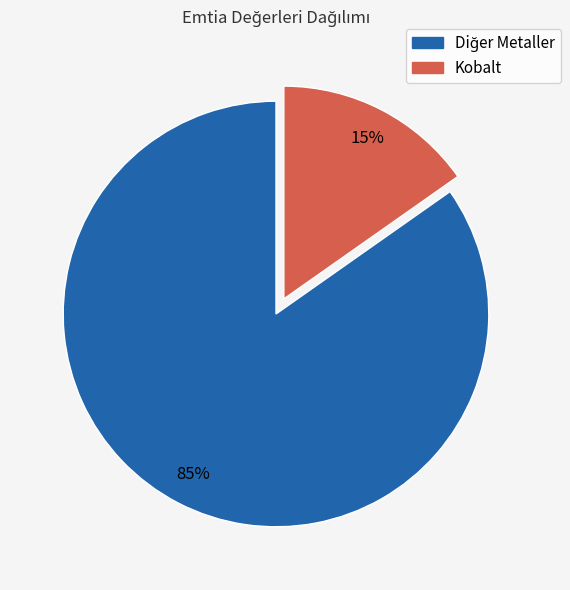

To the nearest percent, what is the difference between the largest and smallest slice percentages?

70%